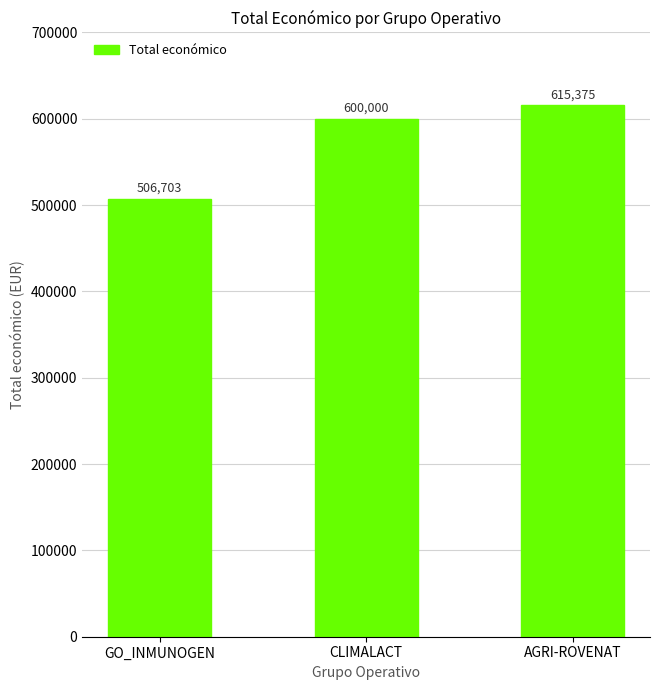

Reading left to right, transcribe all the data shown in this chart.

506703	600000	615375